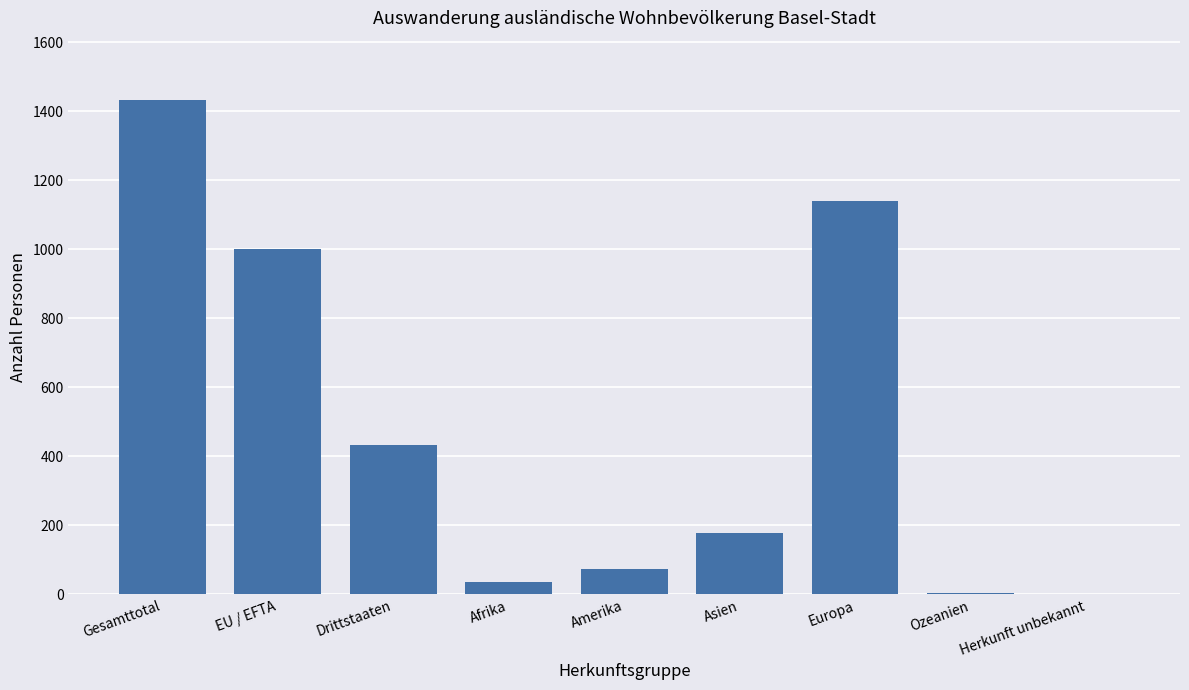

What is the sum of all values?

4299